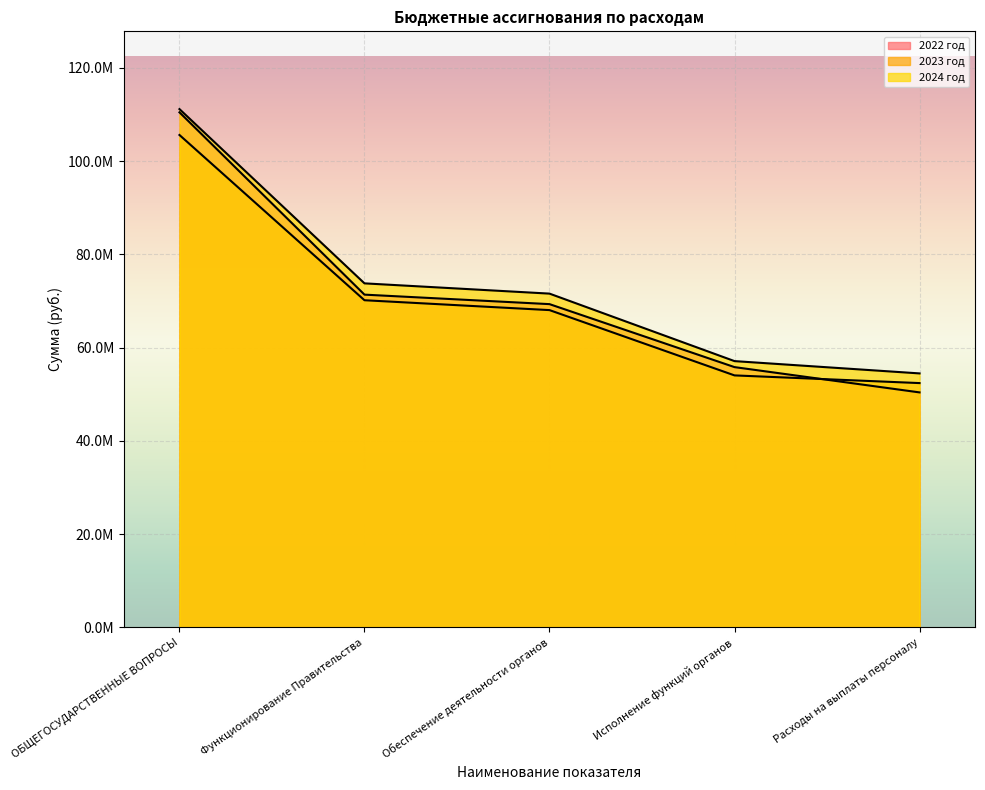

What is the sum of the 2023 год values at Расходы на выплаты персоналу and ОБЩЕГОСУДАРСТВЕННЫЕ ВОПРОСЫ?

158028123.9